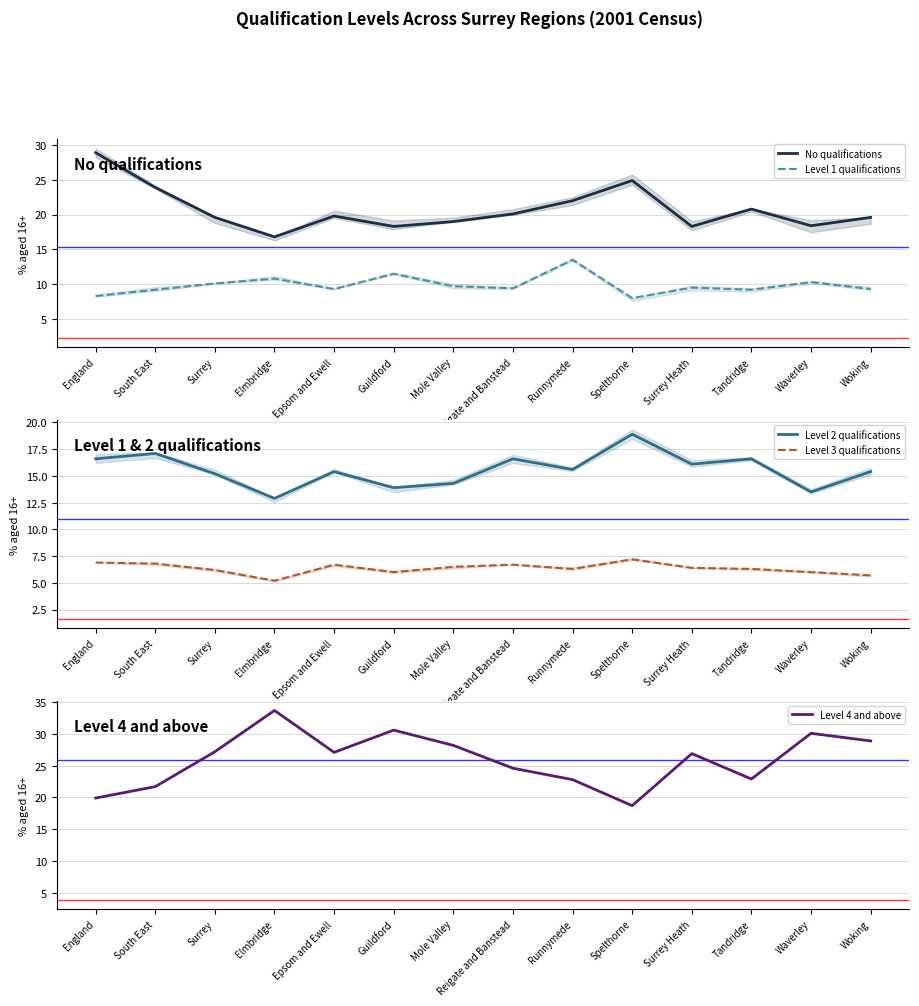

Rank the series by their maximum value, from highest to lowest.

Level 4 and above, No qualifications, Level 2 qualifications, Level 1 qualifications, Level 3 qualifications